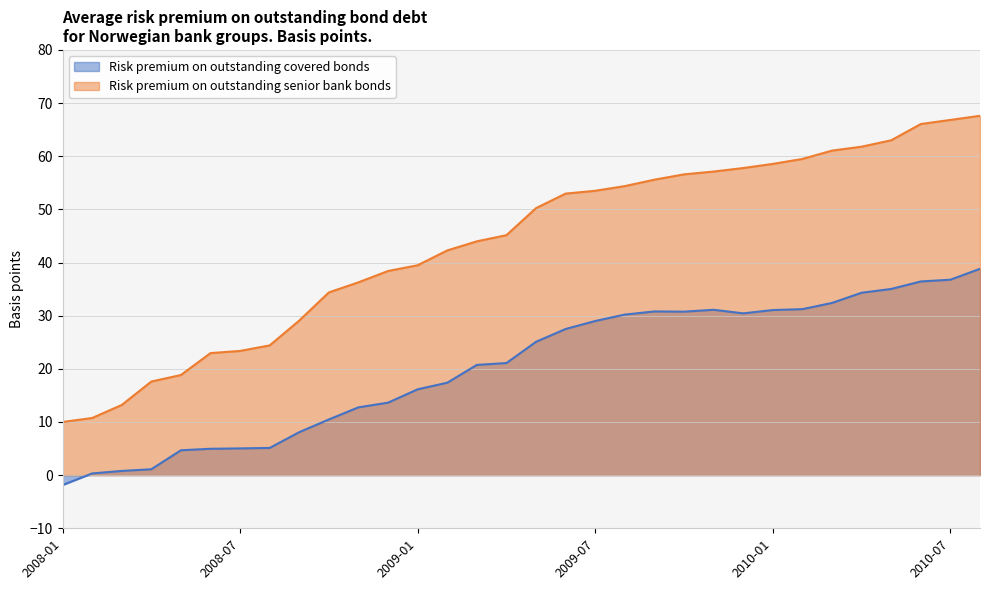

Between 2008-05 and 2010-06, which series saw the biggest shift?

Risk premium on outstanding senior bank bonds